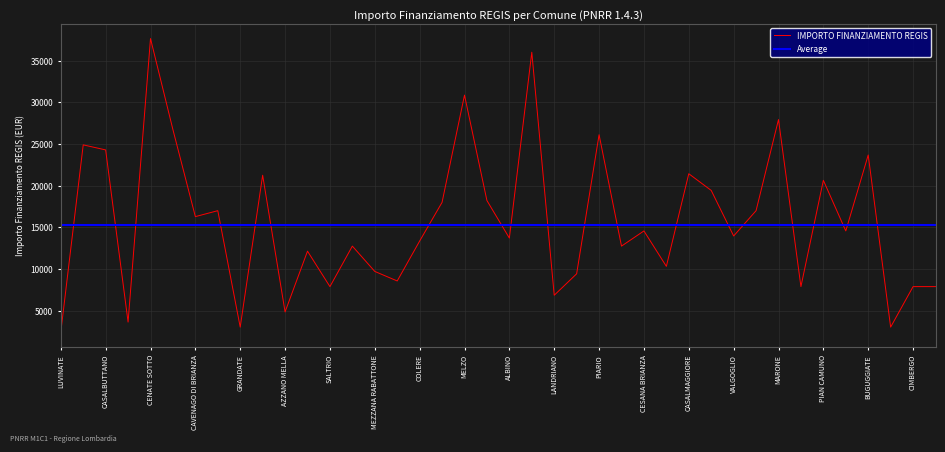

Read the value at COZZO, to the nearest 100.

14600